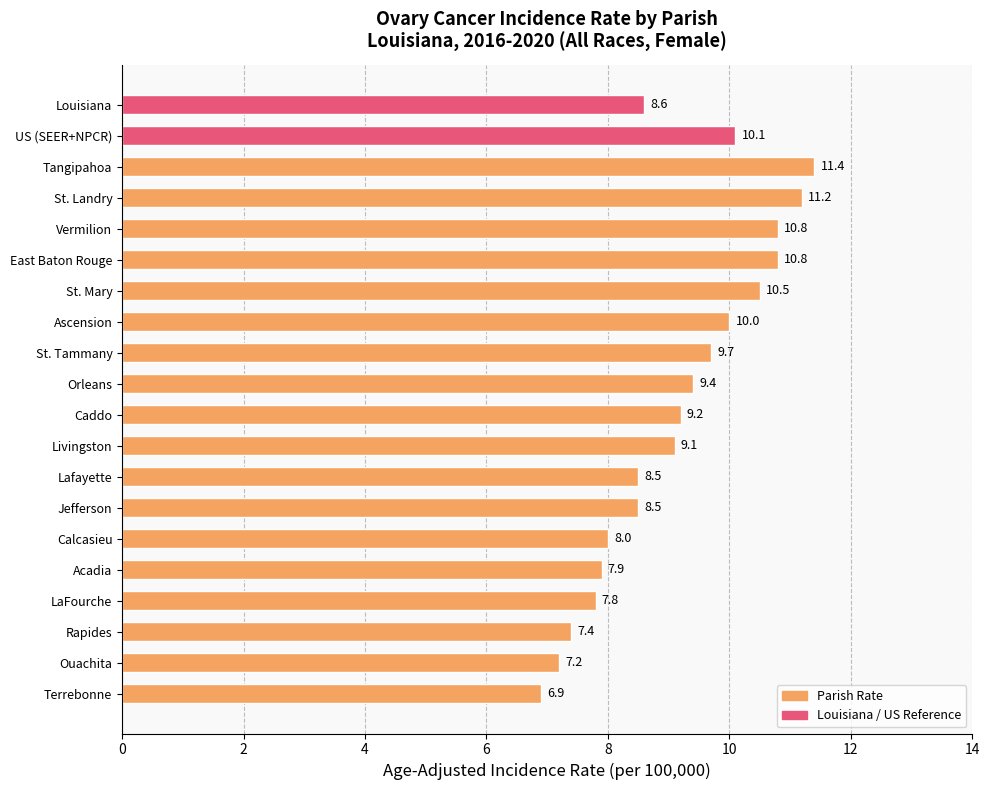

Count the number of categories in the chart.

20